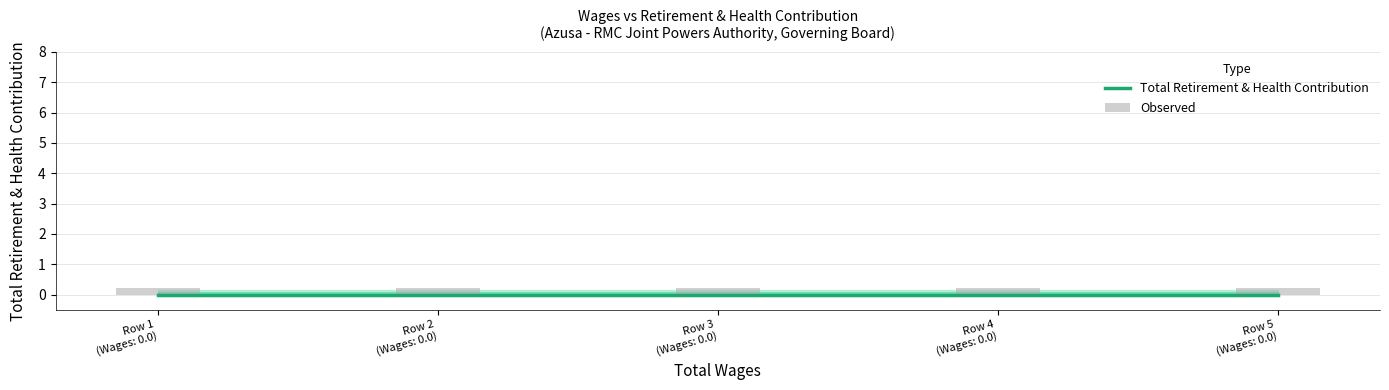

Reading left to right, list all the values displayed in this chart.

Total Retirement & Health Contribution: Row 1
(Wages: 0.0)=0.0	Row 2
(Wages: 0.0)=0.0	Row 3
(Wages: 0.0)=0.0	Row 4
(Wages: 0.0)=0.0	Row 5
(Wages: 0.0)=0.0
Observed: Row 1
(Wages: 0.0)=0.2	Row 2
(Wages: 0.0)=0.2	Row 3
(Wages: 0.0)=0.2	Row 4
(Wages: 0.0)=0.2	Row 5
(Wages: 0.0)=0.2